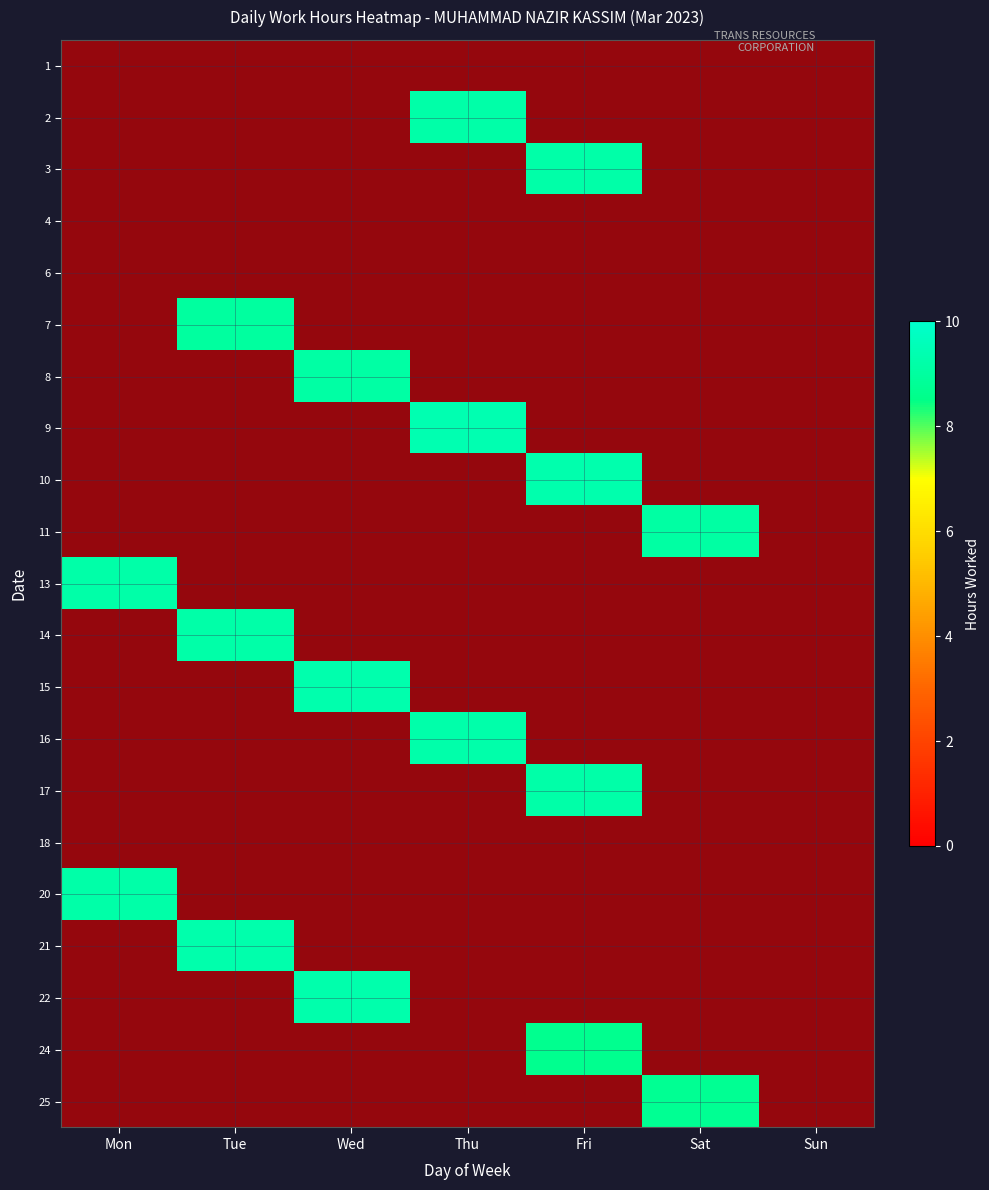

Between Tue and Fri, which series saw the biggest shift?

16